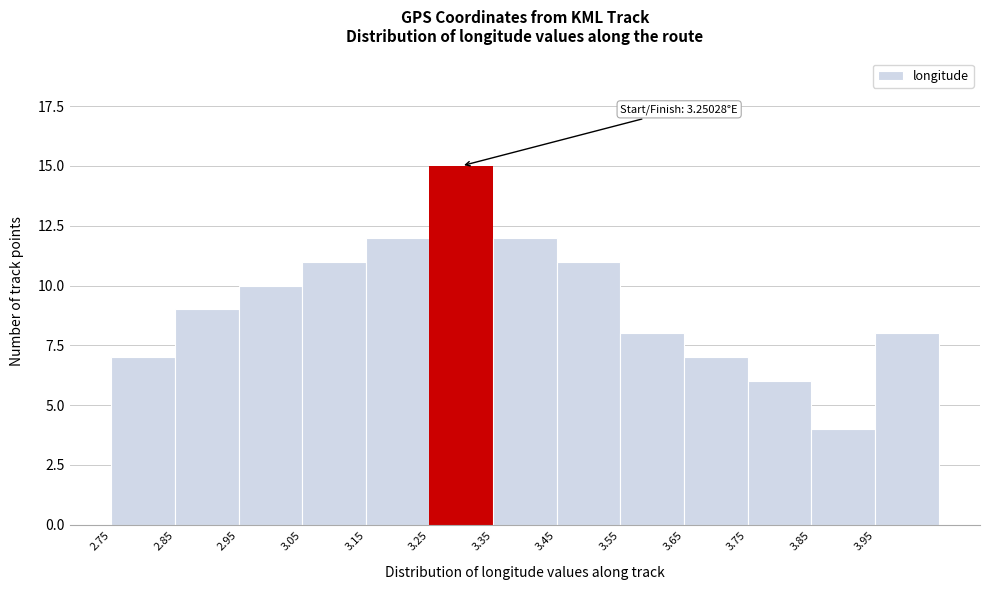

Which range on the x-axis has the tallest bar?

3.25 to 3.35